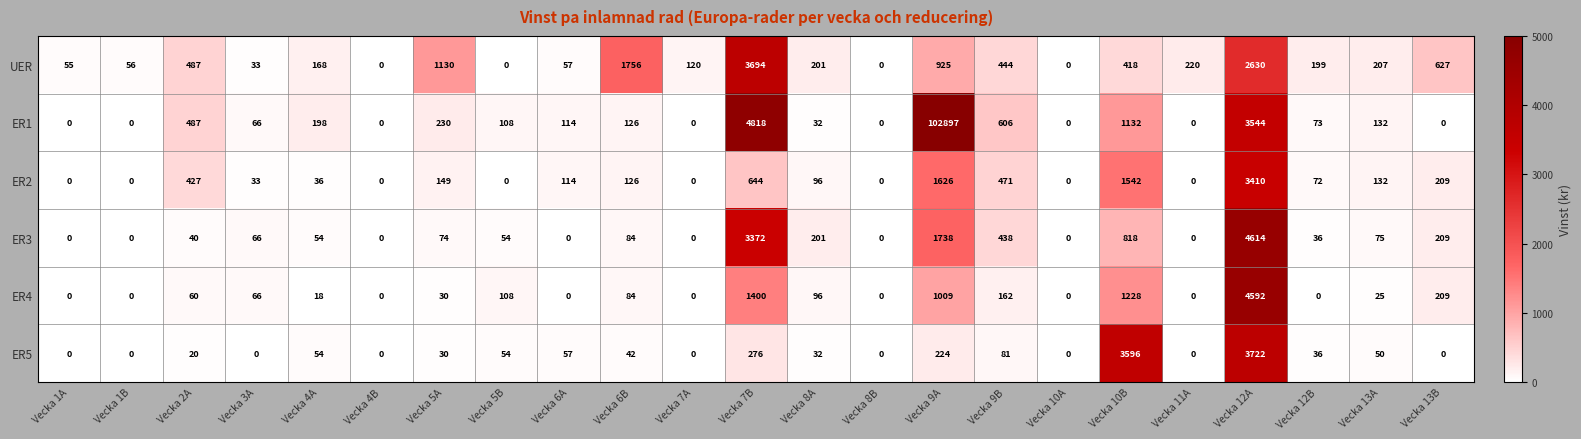

Which series changed the most between Vecka 1B and Vecka 7A?

UER